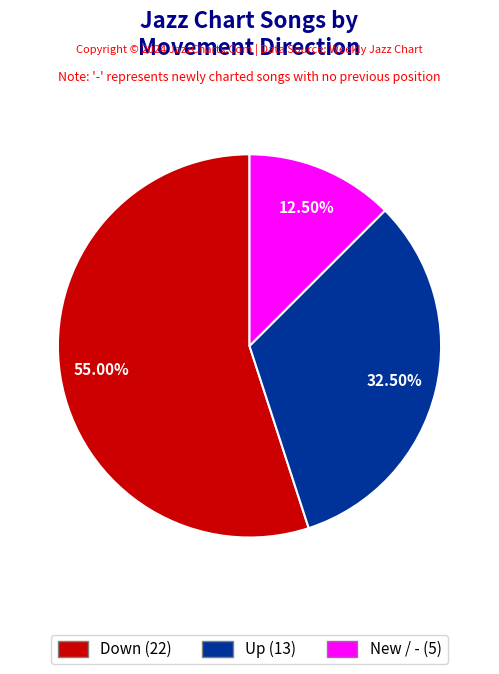

Does any single category account for the majority?

Yes